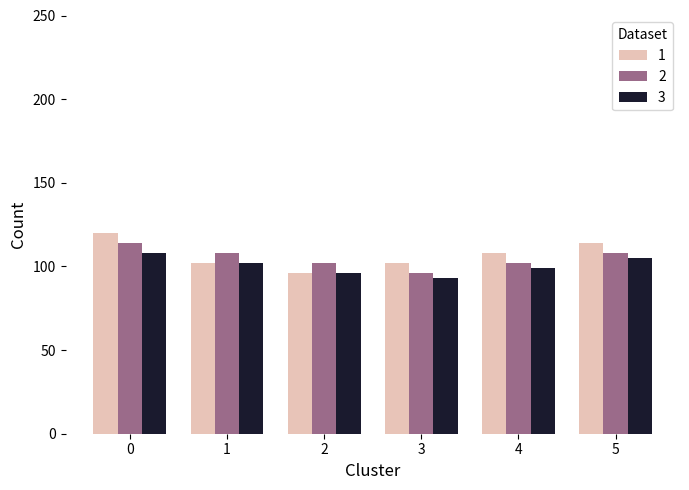

Reading right to left, list all the values displayed in this chart.

1: 114	108	102	96	102	120
2: 108	102	96	102	108	114
3: 105	99	93	96	102	108